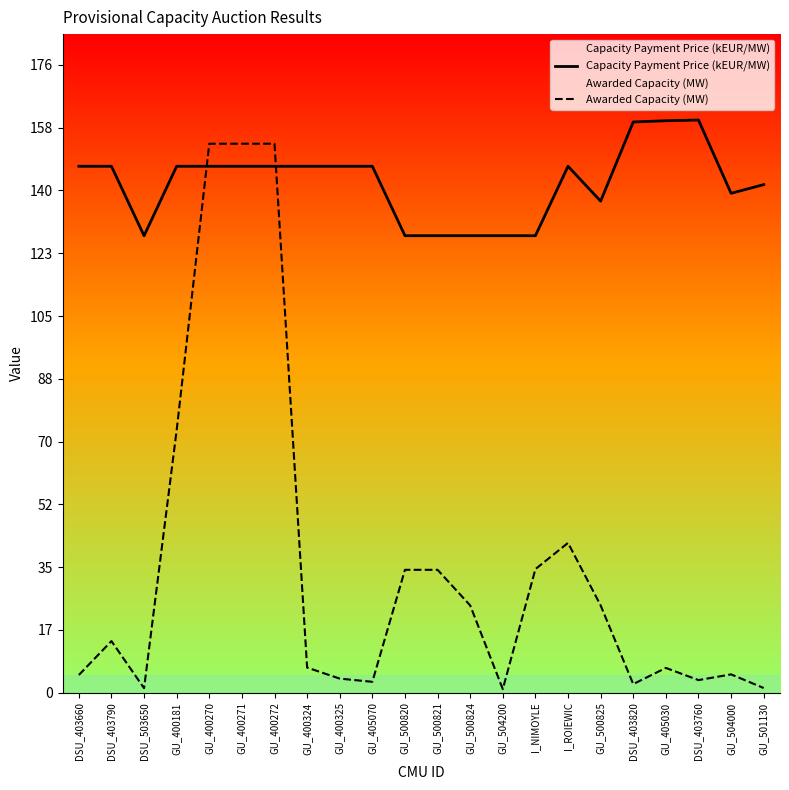

The value of Capacity Payment Price (kEUR/MW) at GU_500821 is 128.1. True or false?

True